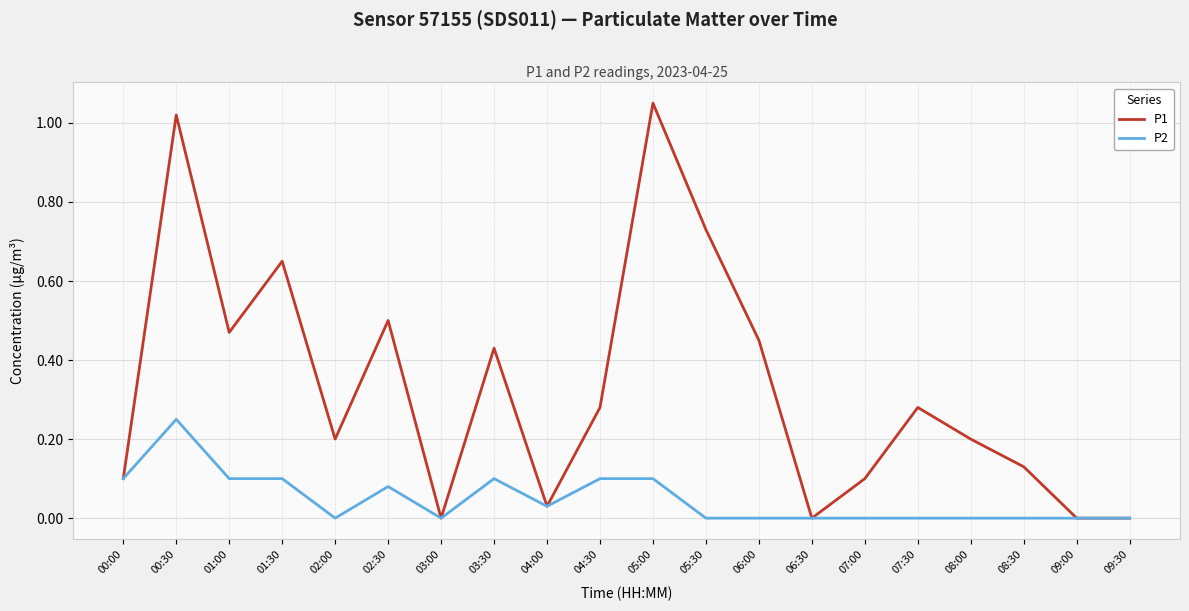

What are all the series names shown in the legend?

P1, P2